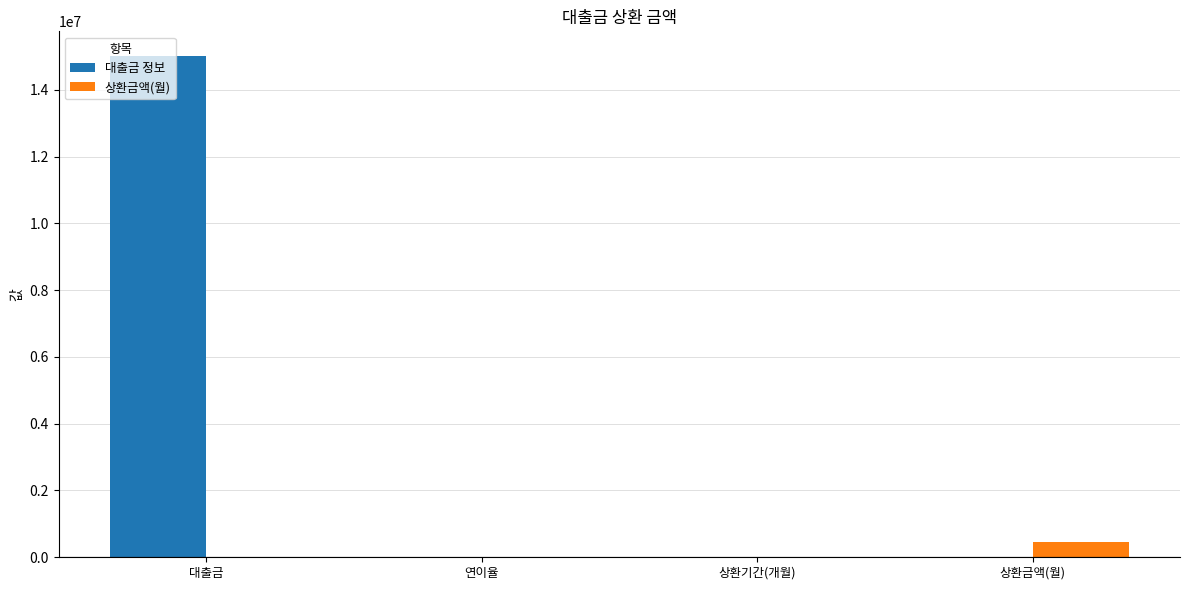

Is it true that 상환금액(월) equals 0.0 at 대출금?

True